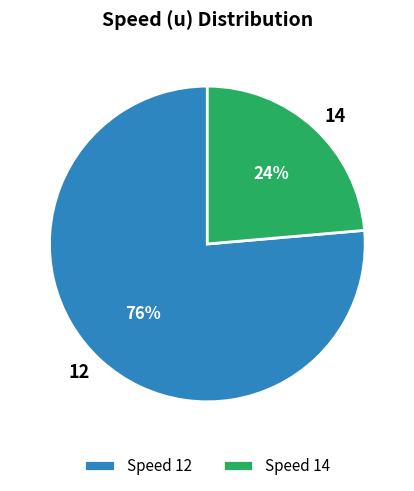

Is there a majority slice in this chart?

Yes